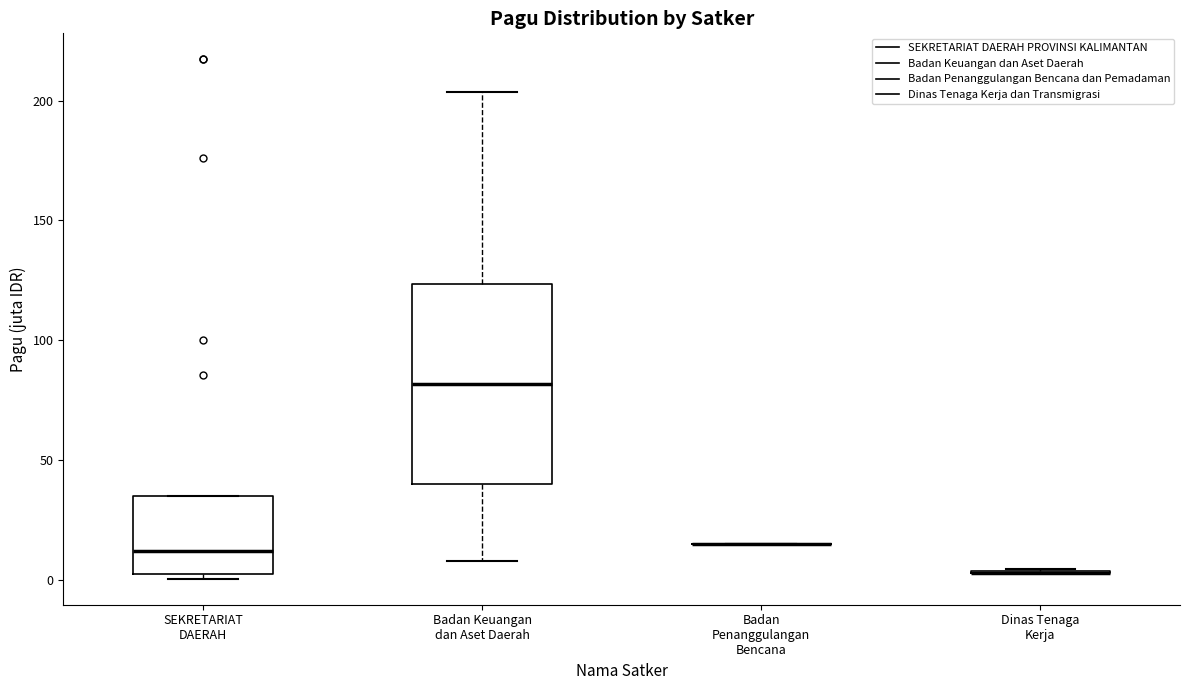

Reading left to right, transcribe this box plot: for each box, give where its median line is, the range the box spans, and where its two whiskers end, as read against the y-axis. The values are not printed on the chart, so give them approximately, as read against the axis.

SEKRETARIAT DAERAH: median 10, box 5 to 35, whiskers 0 to 35
Badan Keuangan dan Aset Daerah: median 80, box 40 to 125, whiskers 10 to 205
Badan Penanggulangan Bencana: box collapsed to a line at 15, whiskers 15 to 15
Dinas Tenaga Kerja: box collapsed to a line at 5, whiskers 5 to 5